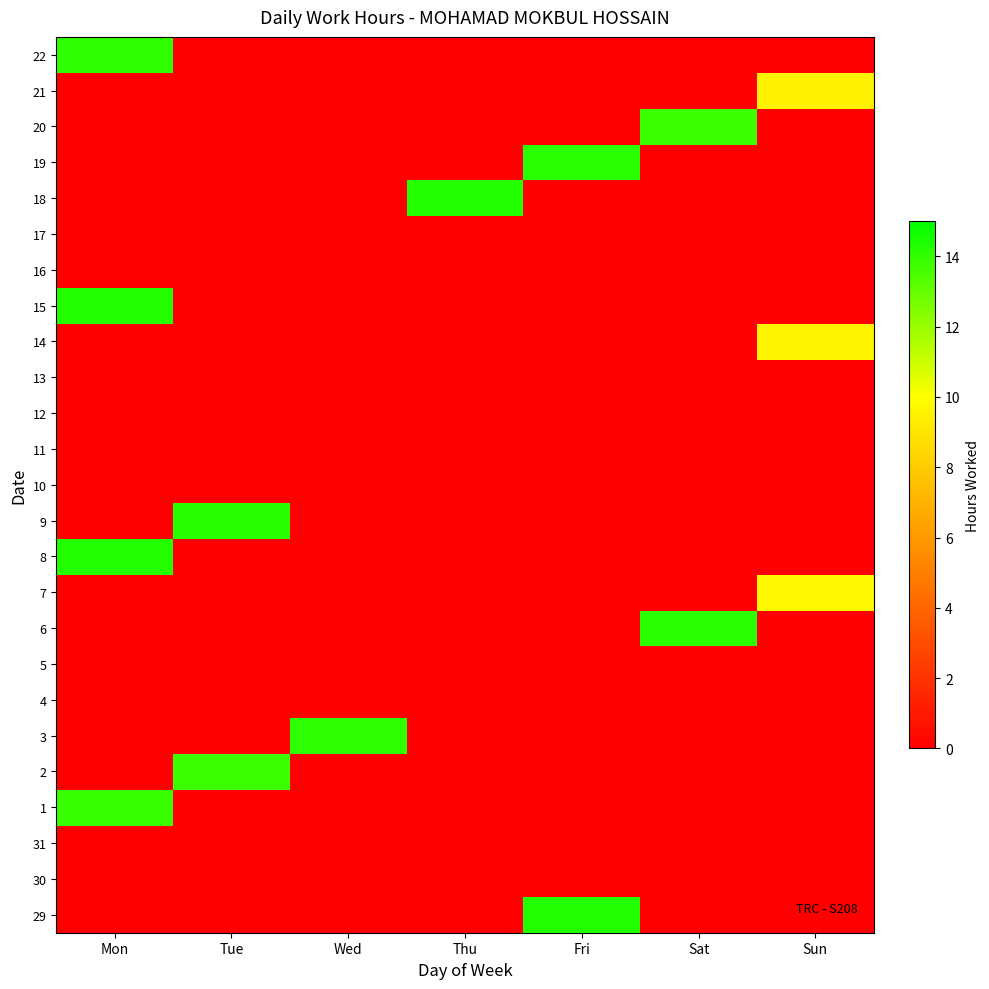

Rank the series by their maximum value, from lowest to highest.

30, 31, 4, 5, 10, 11, 12, 13, 16, 17, 21, 14, 7, 20, 2, 1, 3, 22, 6, 19, 9, 8, 29, 15, 18